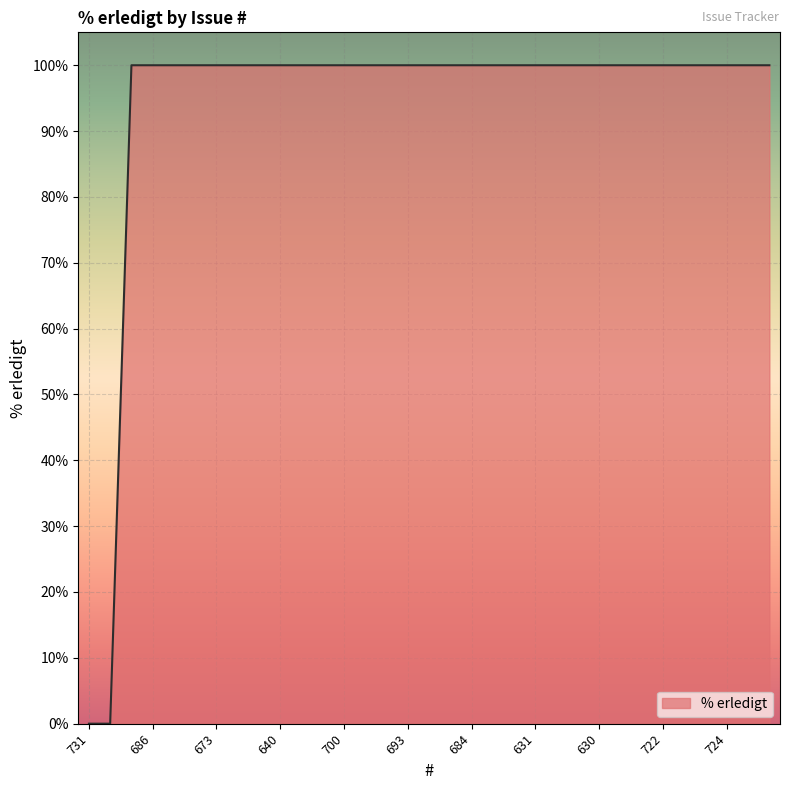

What is the greatest value displayed?

100